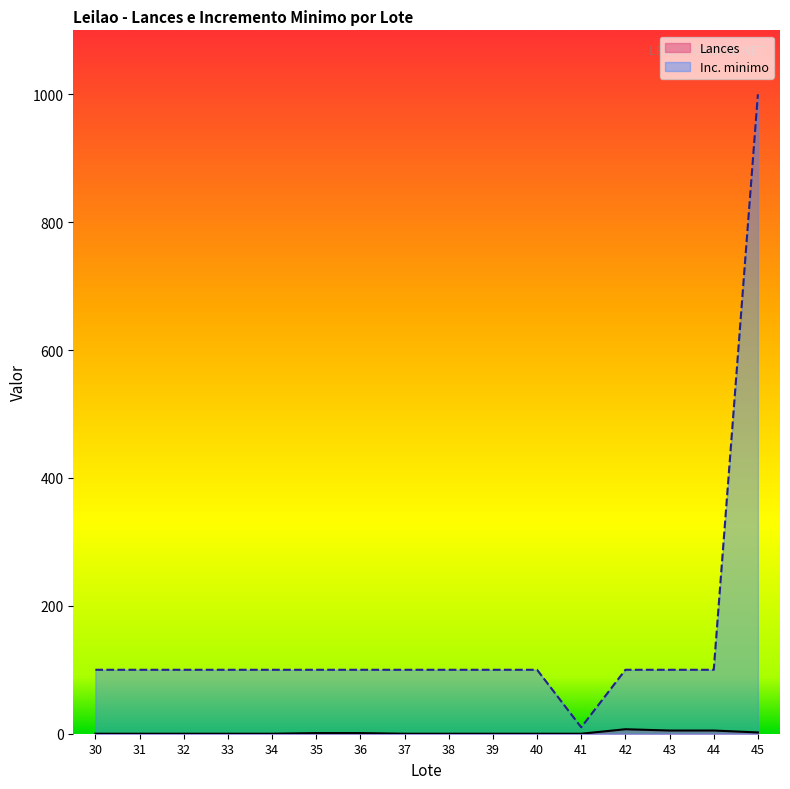

Which category has the lowest value across all series?

30